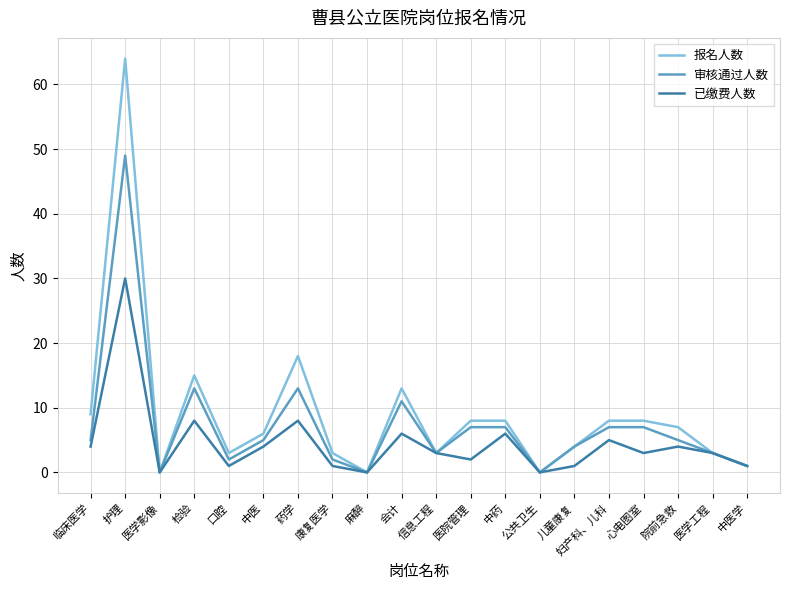

List the series in order of their peak value, lowest first.

已缴费人数, 审核通过人数, 报名人数